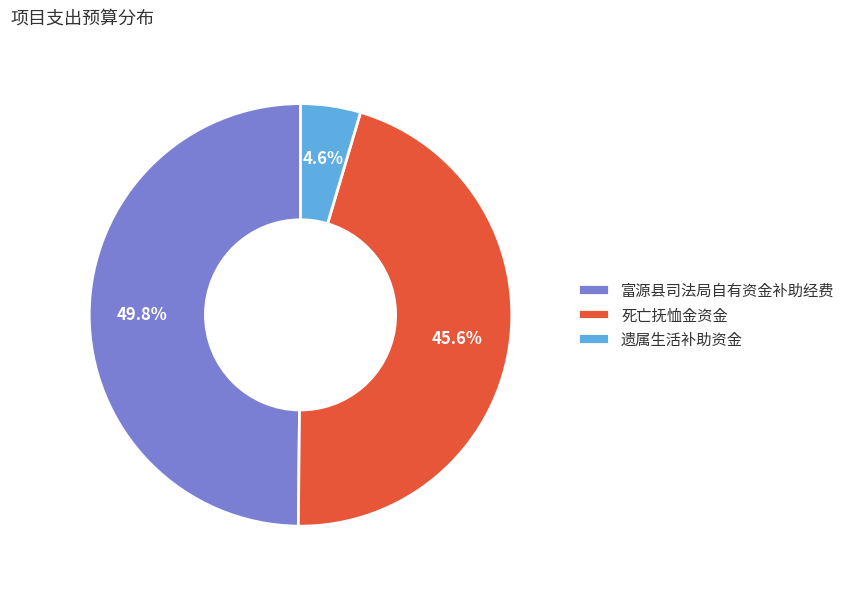

To the nearest percent, what is the combined percentage of 遗属生活补助资金 and 死亡抚恤金资金?

50%